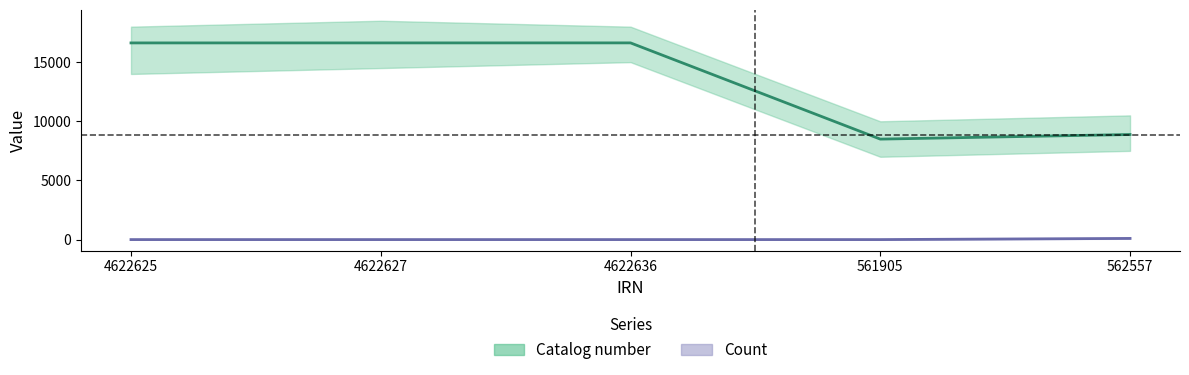

True or false: Catalog number has a value of 16625 at 4622625.

True